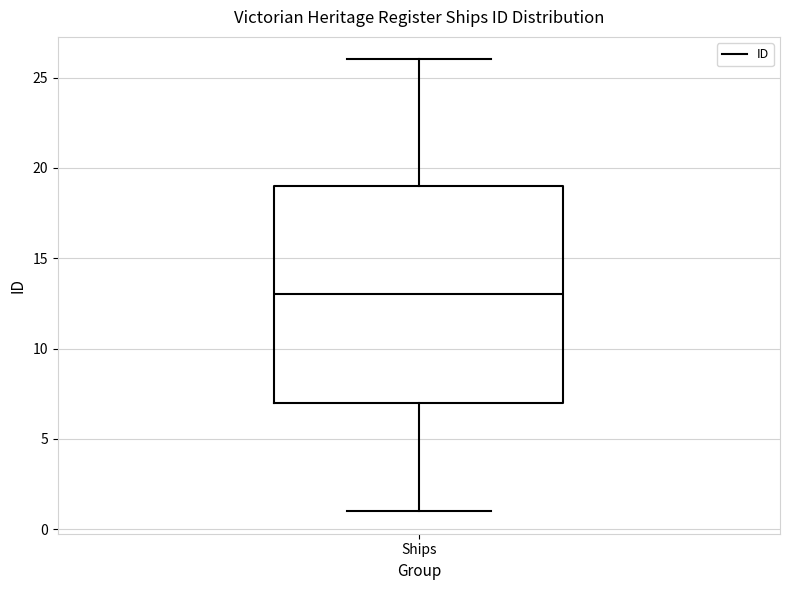

Transcribe this box plot: give where the median line is, the range the box spans, and where the two whiskers end, as read against the y-axis. The values are not printed on the chart, so give them approximately, as read against the axis.

median 13, box 7 to 19, whiskers 1 to 26